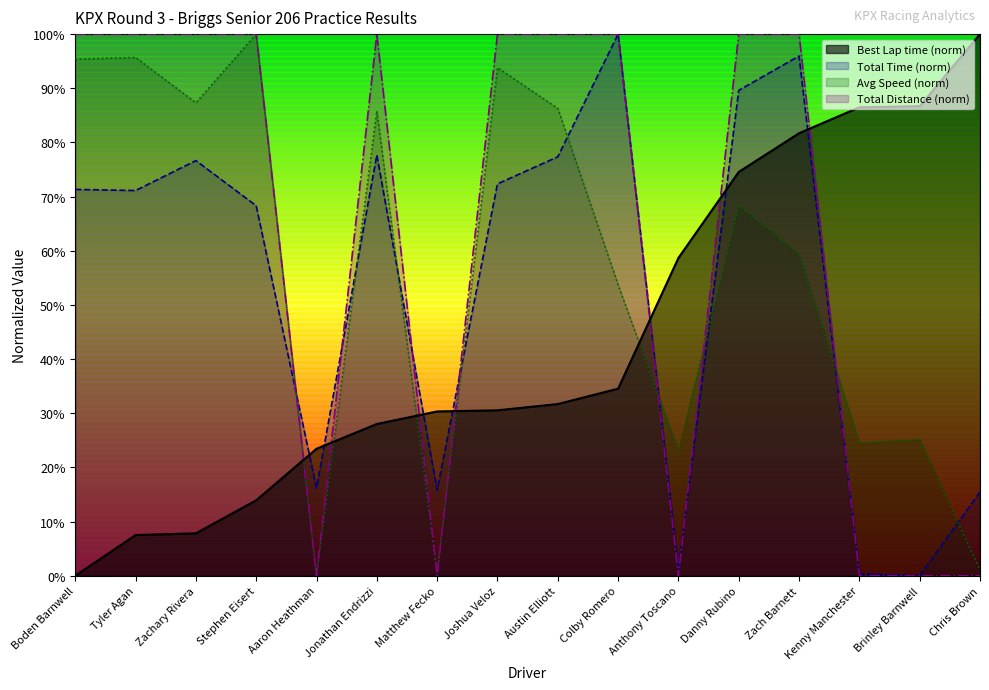

True or false: Total Time has a value of 1.4 at Austin Elliott.

False